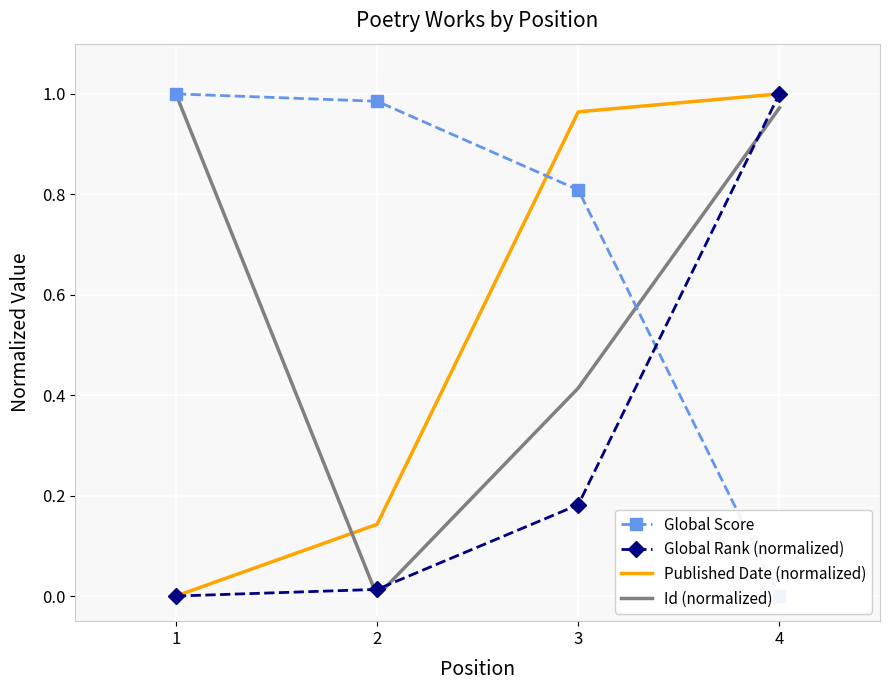

List the labels in order of Id (normalized) value, smallest first.

2, 3, 4, 1